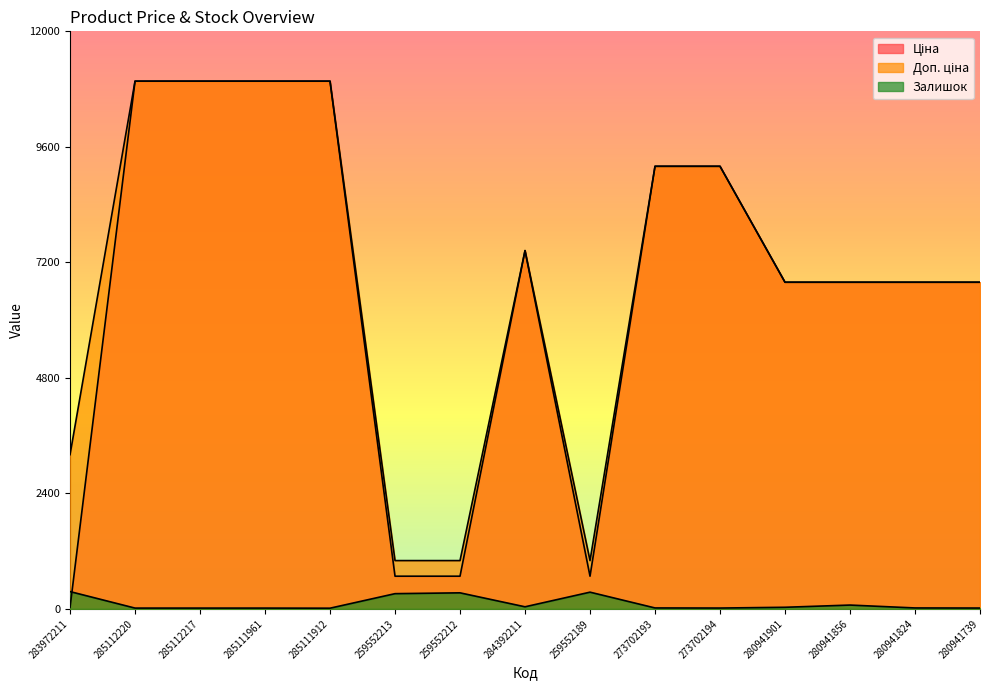

What is the difference between the Залишок values at 280941824 and 280941739?

2.0